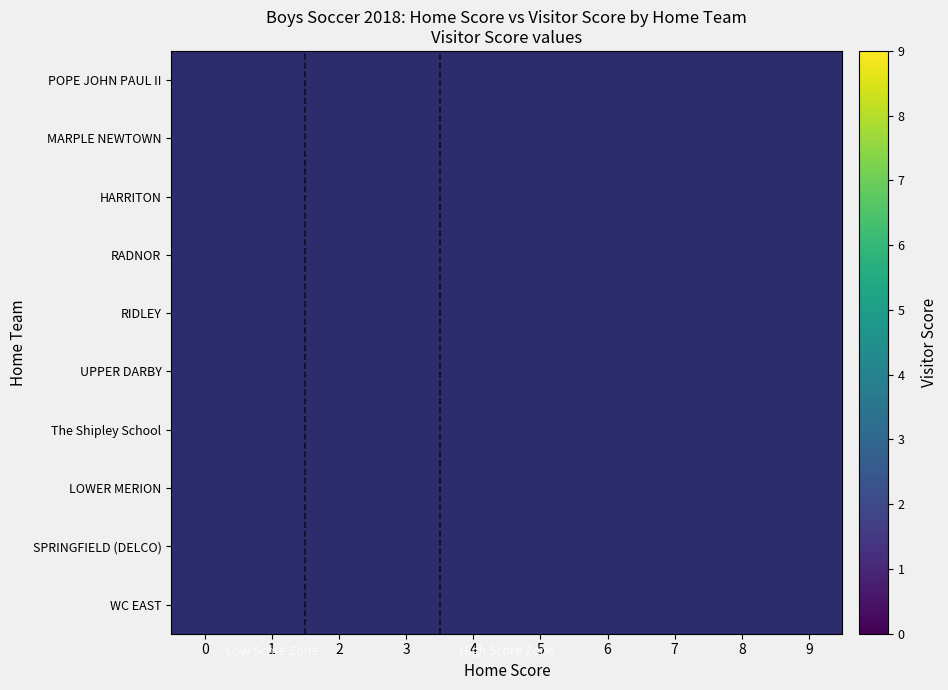

Which has a higher value, 9 or 1?

1